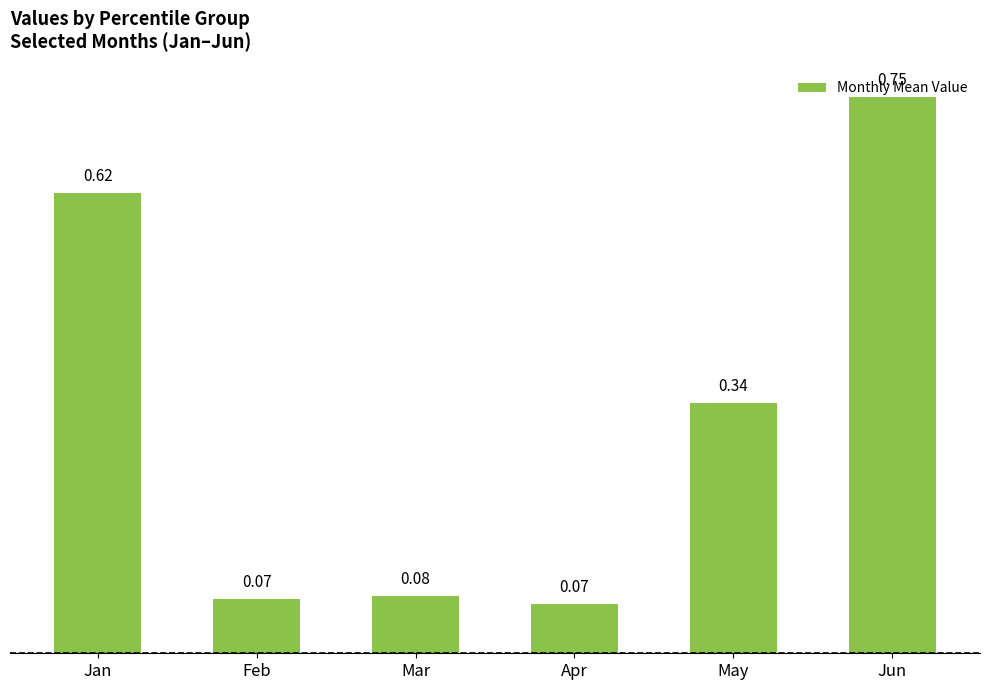

What is the sum of all values?

1.9